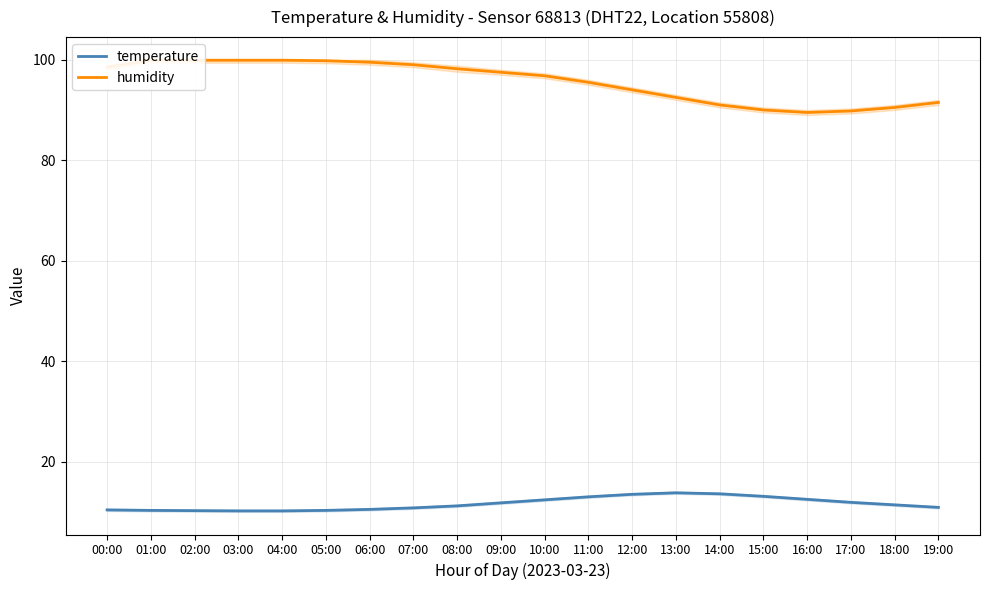

What position from the left is 06:00?

7